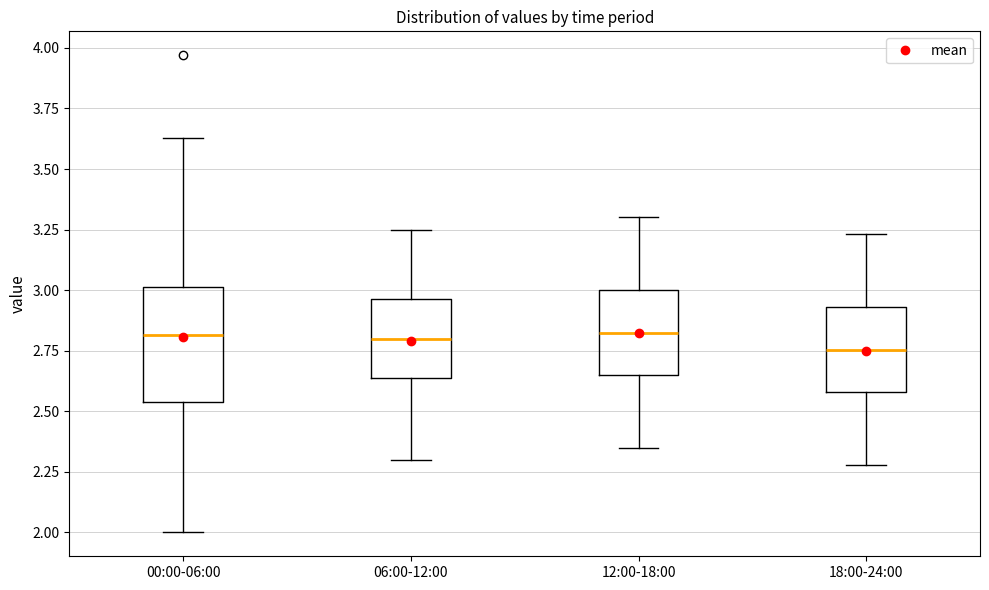

Reading left to right, read every box against the y-axis: the position of its median line, the range the box covers, and the ends of its whiskers. The values are not printed on the chart, so give them approximately, as read against the axis.

00:00-06:00: median 2.80, box 2.55 to 3.00, whiskers 2.00 to 3.65
06:00-12:00: median 2.80, box 2.65 to 2.95, whiskers 2.30 to 3.25
12:00-18:00: median 2.85, box 2.65 to 3.00, whiskers 2.35 to 3.30
18:00-24:00: median 2.75, box 2.60 to 2.95, whiskers 2.30 to 3.25